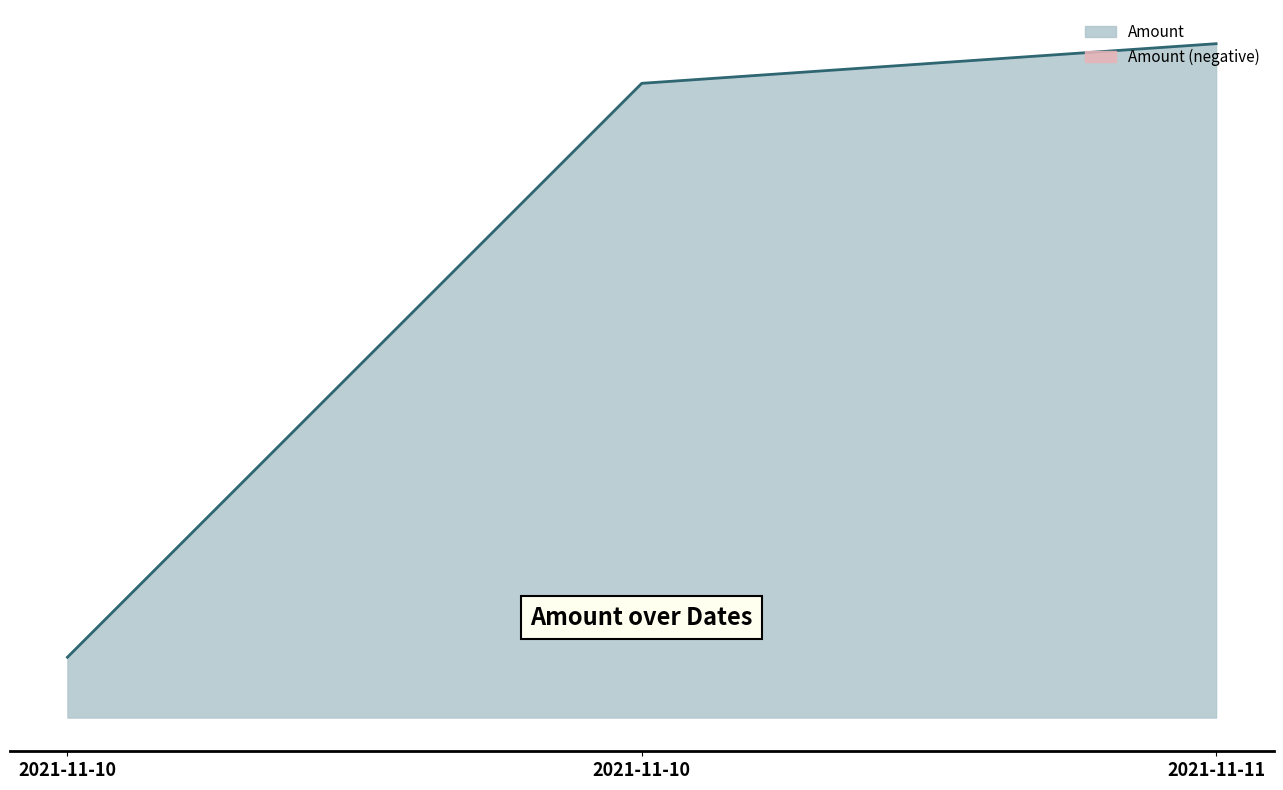

Which has a higher value, 2021-11-11 07:00:00 or 2021-11-10 21:03:00?

2021-11-11 07:00:00